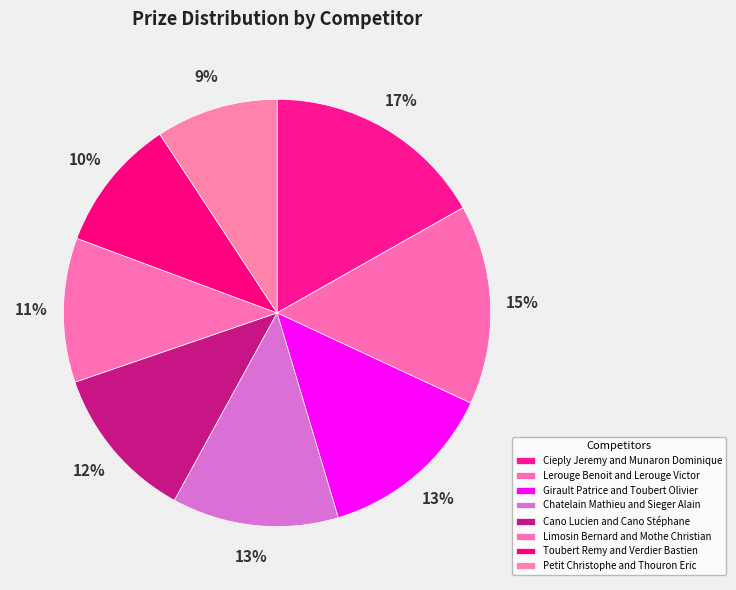

Approximately how many times larger is the value at Chatelain Mathieu and Sieger Alain compared to Cieply Jeremy and Munaron Dominique?

0.8